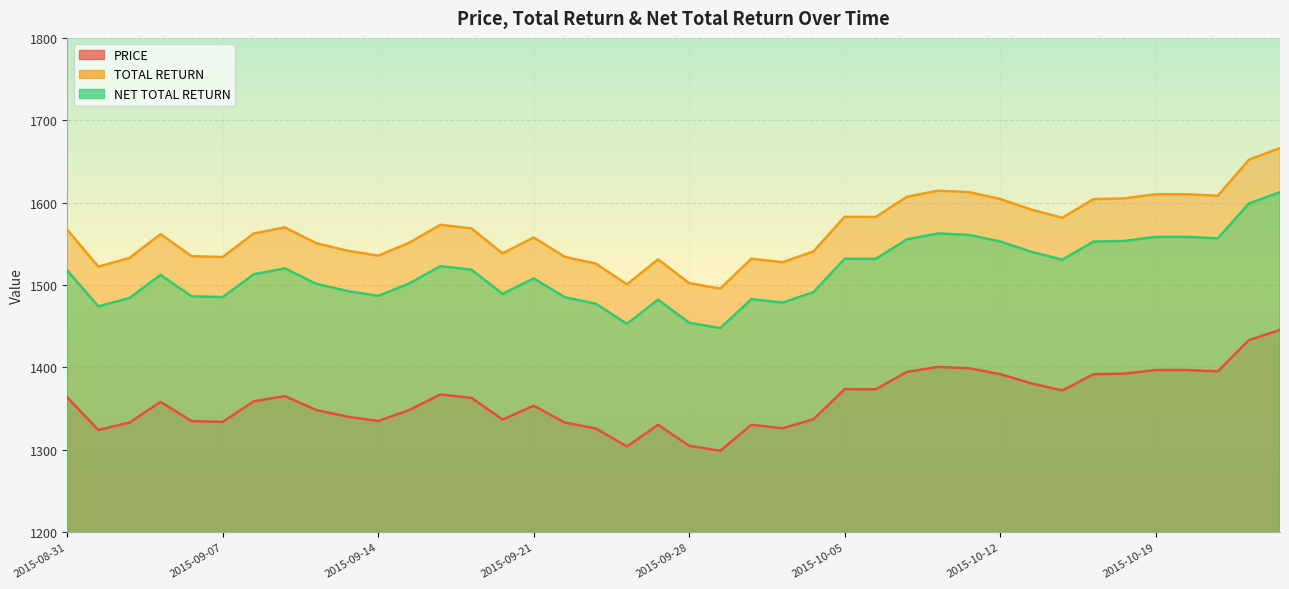

What is the total value across all series at 2015-09-04?

4355.7